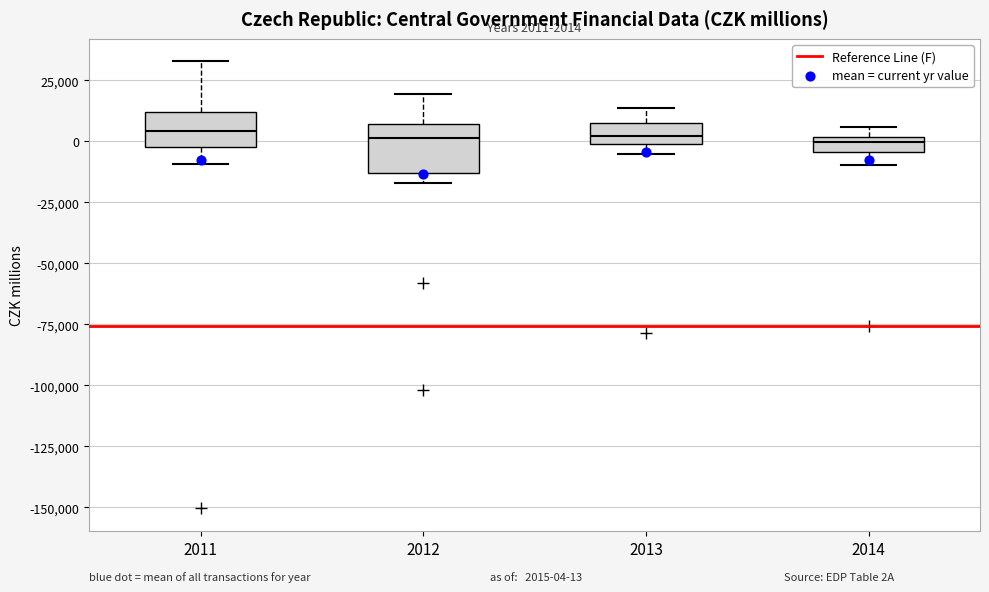

Which box is the tallest, from its lower edge to its upper edge?

2012